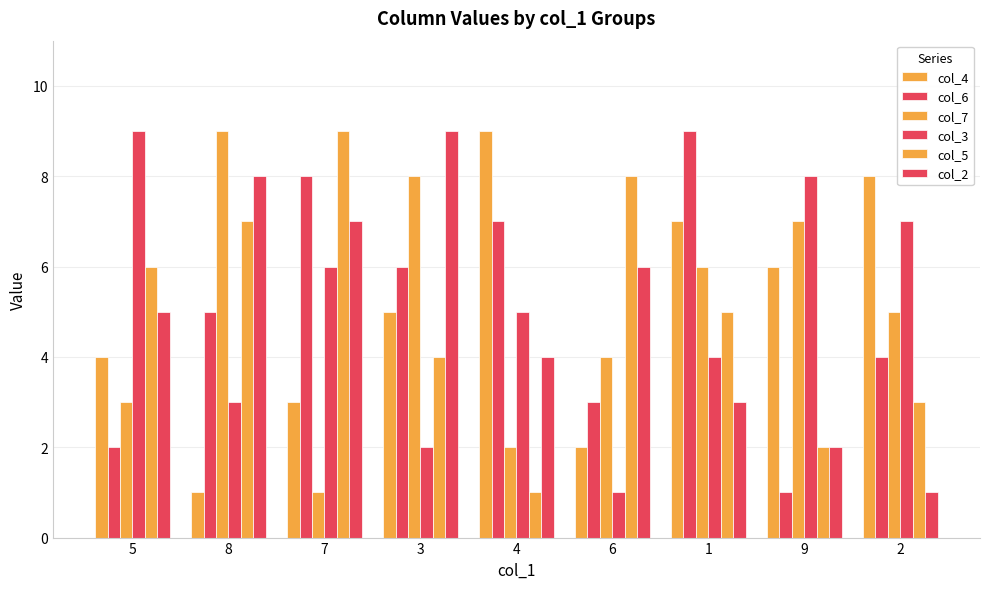

Does the chart contain stacked bars?

No